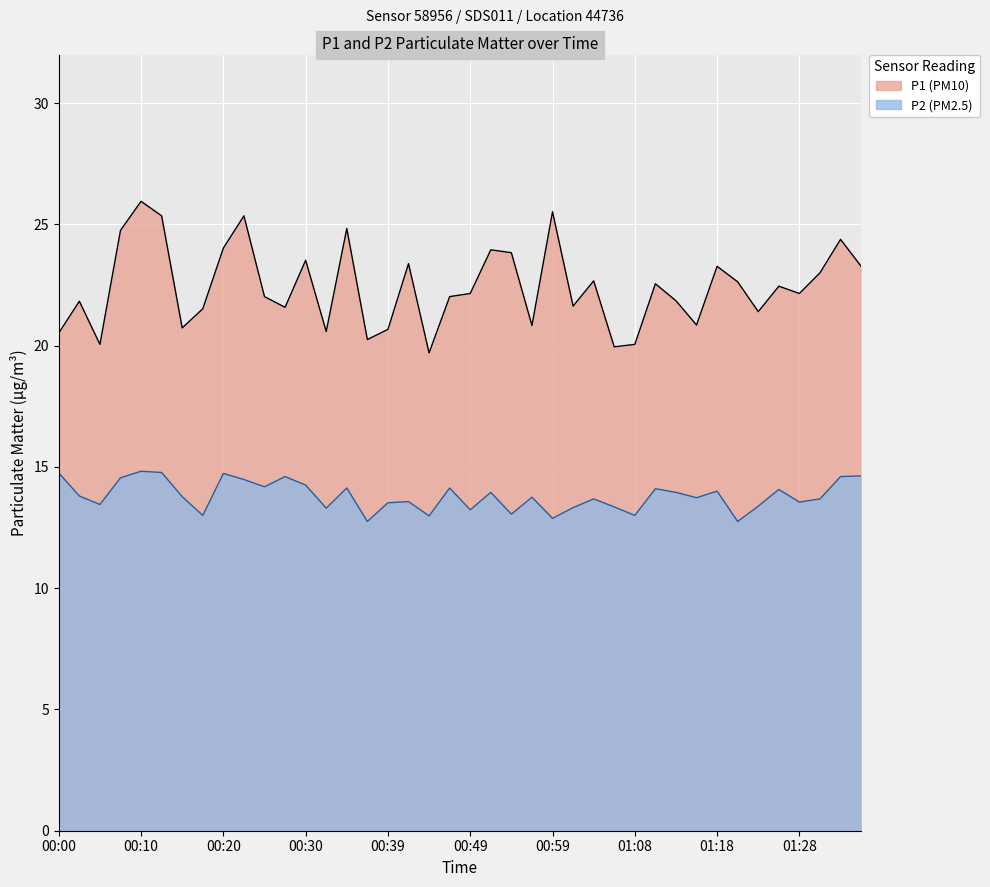

What is the greatest value displayed?

25.9